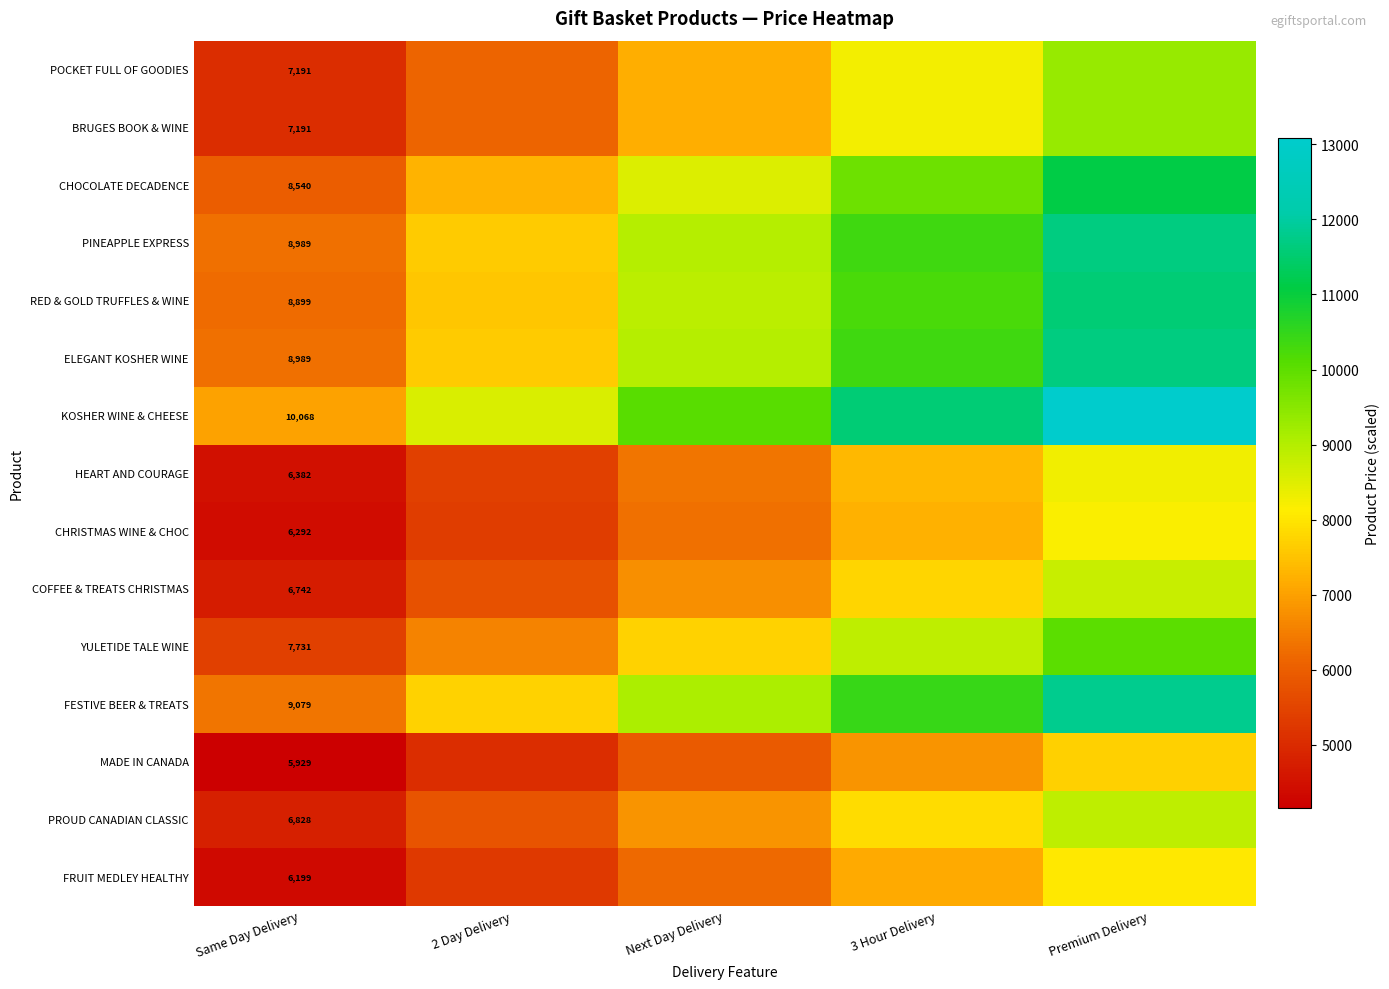

What is the difference between the CHOCOLATE DECADENCE values at Same Day Delivery and Next Day Delivery?

2562.0